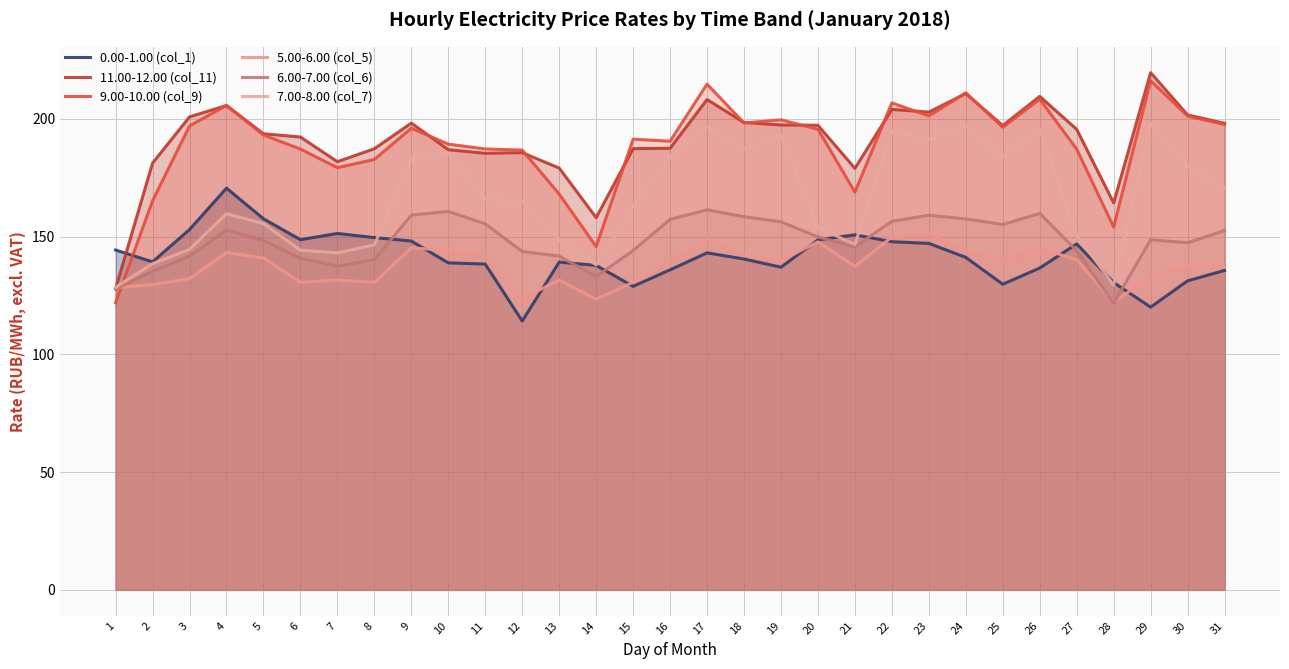

The value of 7.00-8.00 (col_7) at 1 is 65.8. True or false?

False